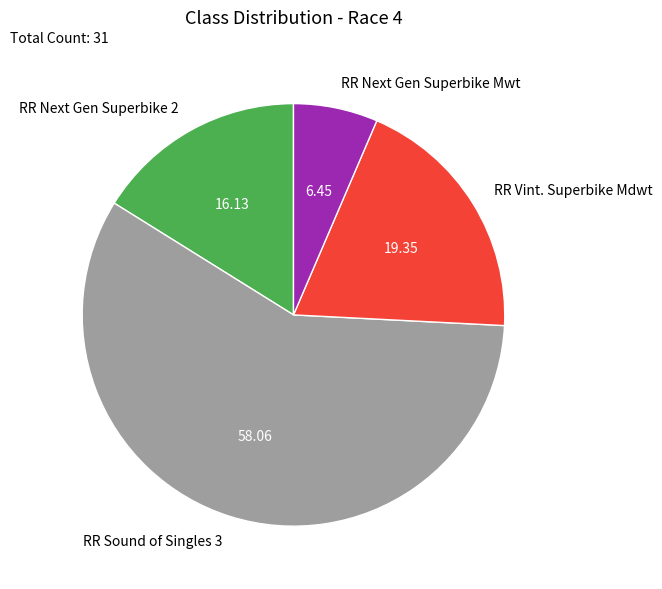

Which category has the biggest portion of the pie?

RR Sound of Singles 3